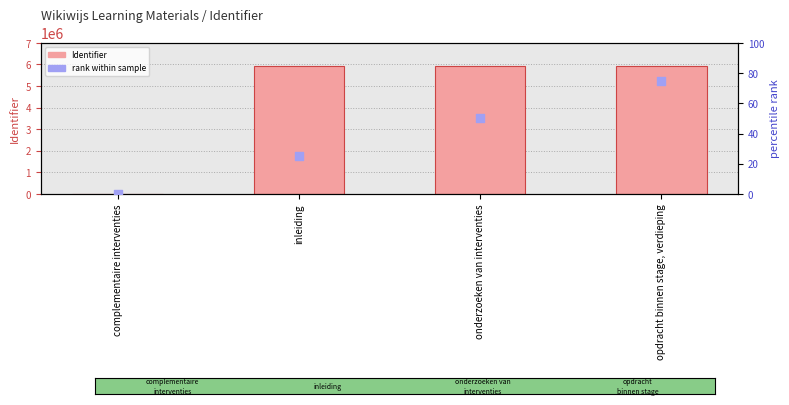

What are all the series names shown in the legend?

Identifier, rank within sample